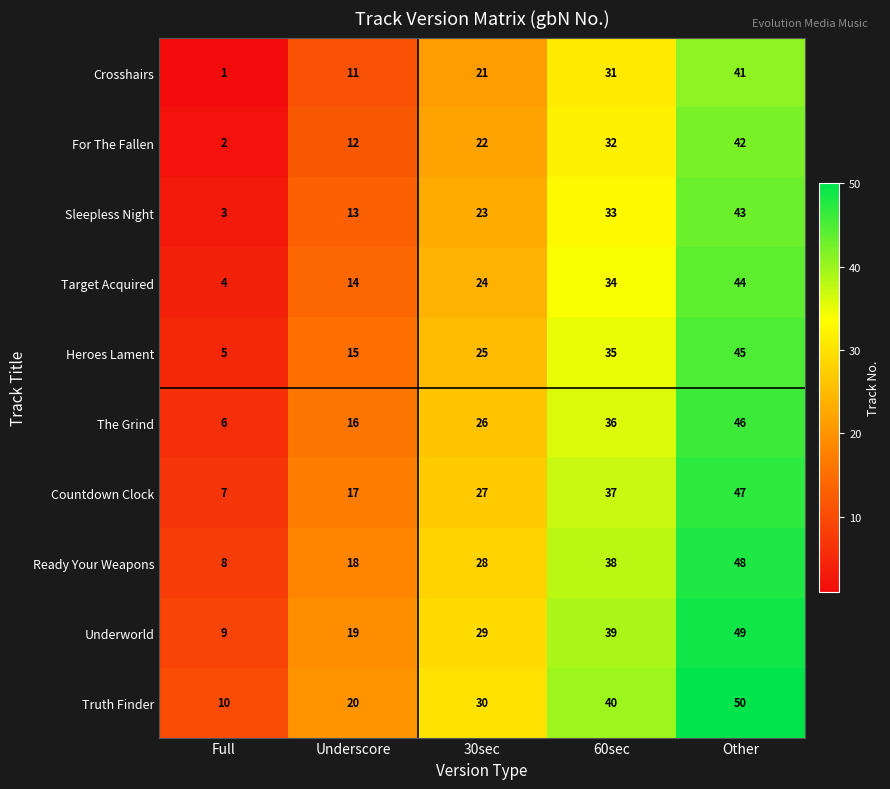

Rank the categories by Underworld value from highest to lowest.

Other, 60sec, 30sec, Underscore, Full